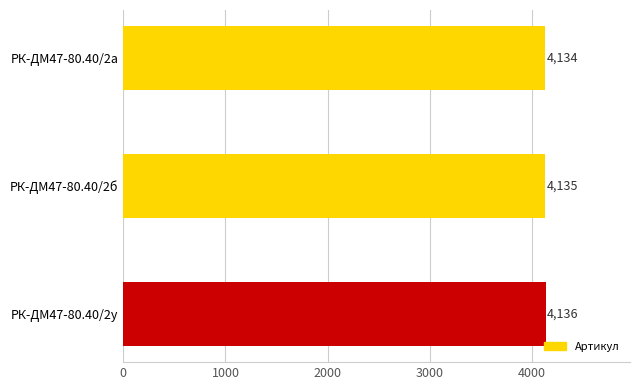

What is the ratio of the value at РК-ДМ47-80.40/2б to the value at РК-ДМ47-80.40/2а?

1.0